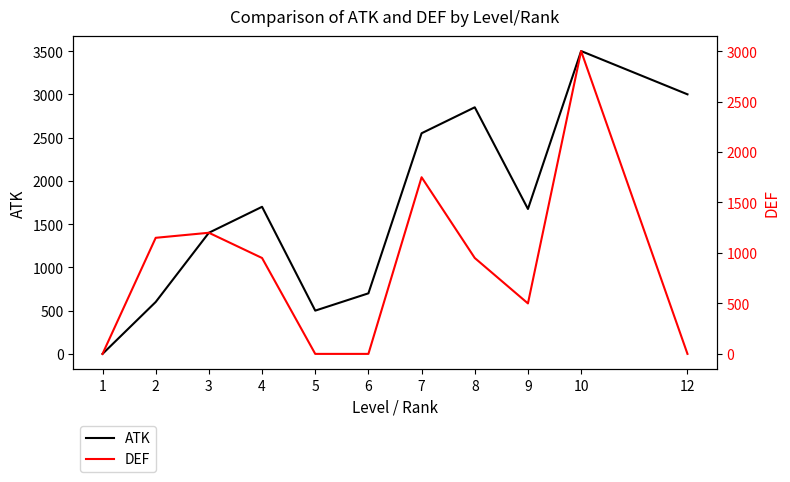

How many times do ATK and DEF cross each other?

1